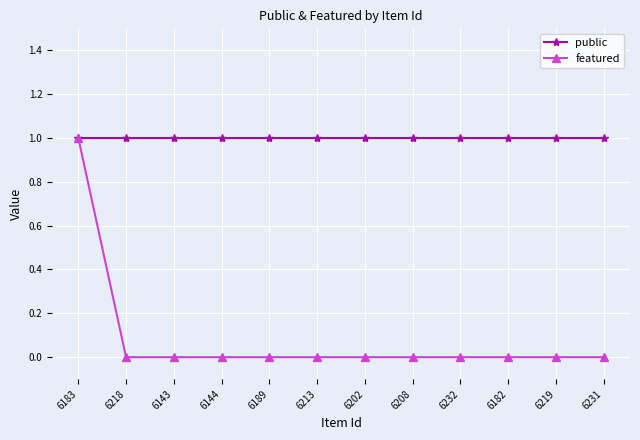

Reading left to right, extract all data points from this chart.

public: 1	1	1	1	1	1	1	1	1	1	1	1
featured: 1	0	0	0	0	0	0	0	0	0	0	0